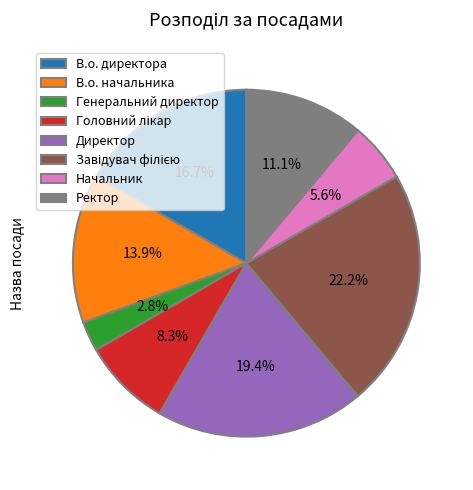

Does Начальник represent more than half of the total?

No